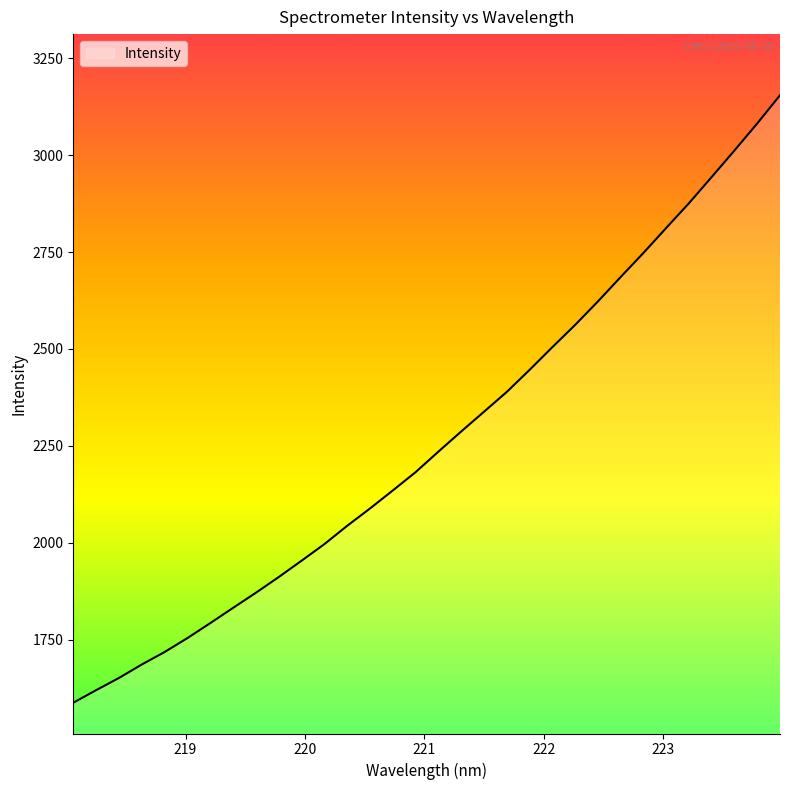

What is the difference between the maximum and minimum values?

1567.3